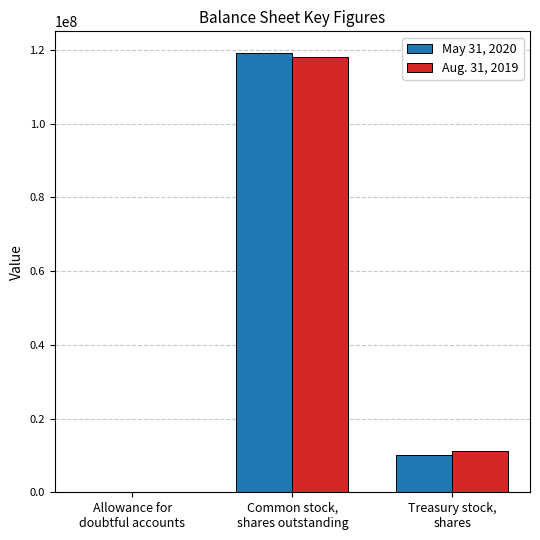

What are all the series names shown in the legend?

May 31, 2020, Aug. 31, 2019